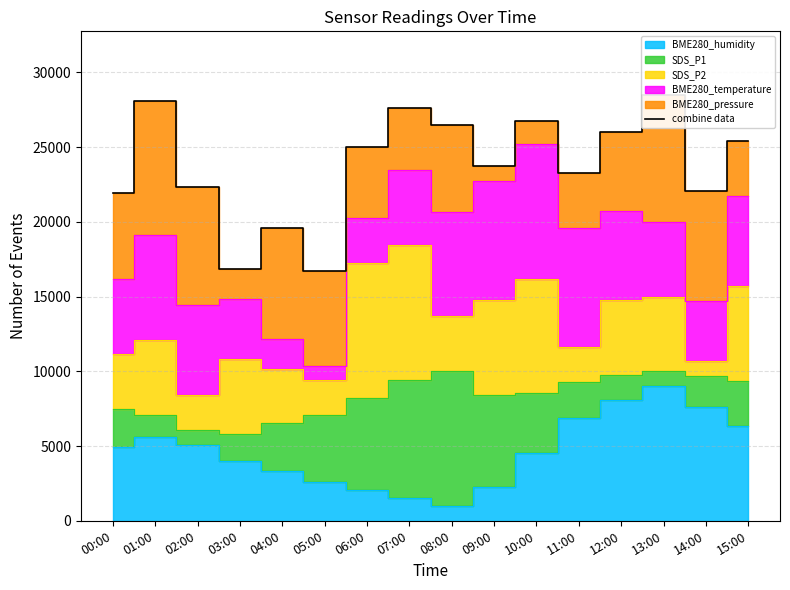

What is the label of the 5th point from the right?

11:00